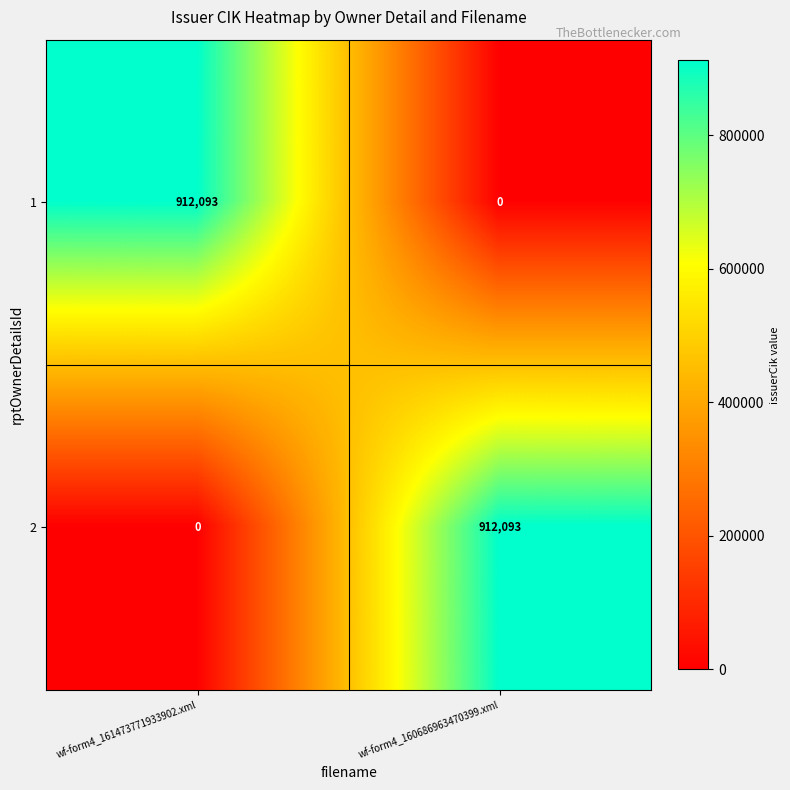

The value of 1 at wf-form4_160686963470399.xml is 0. True or false?

True